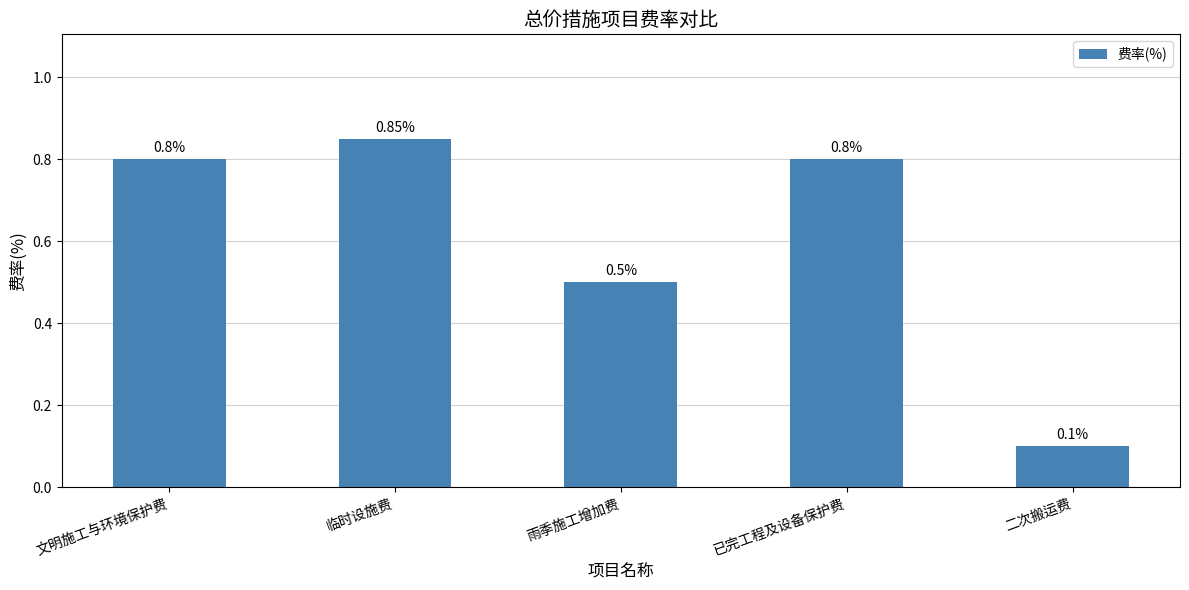

What is the value of the 1st bar from the left?

0.8